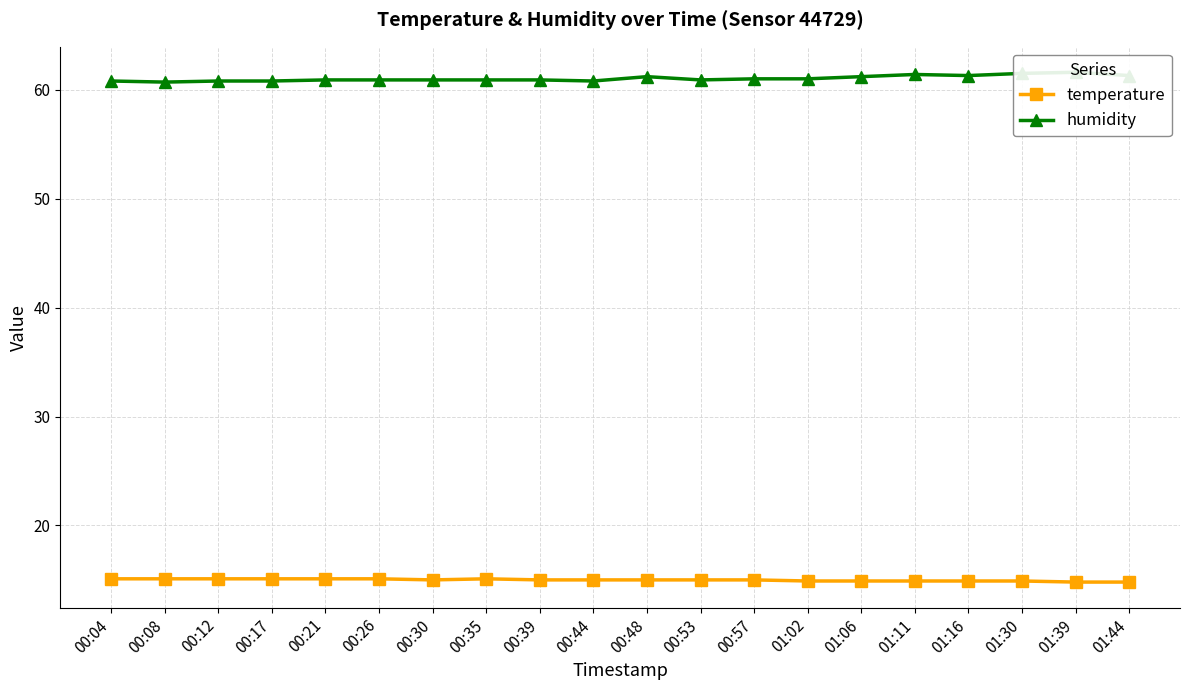

True or false: temperature and humidity intersect in this chart.

False